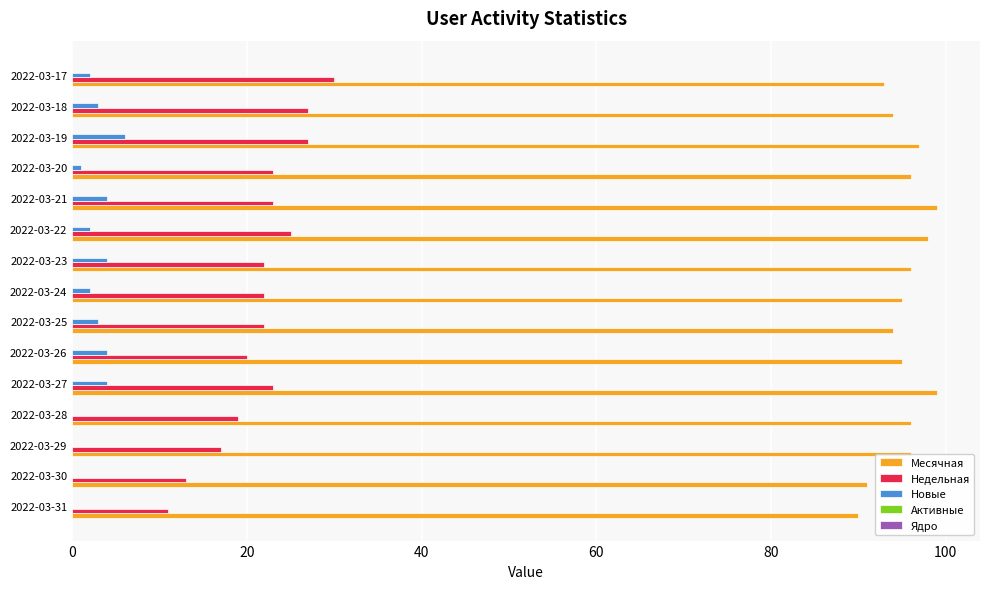

The value of Недельная at 2022-03-19 is 40. True or false?

False